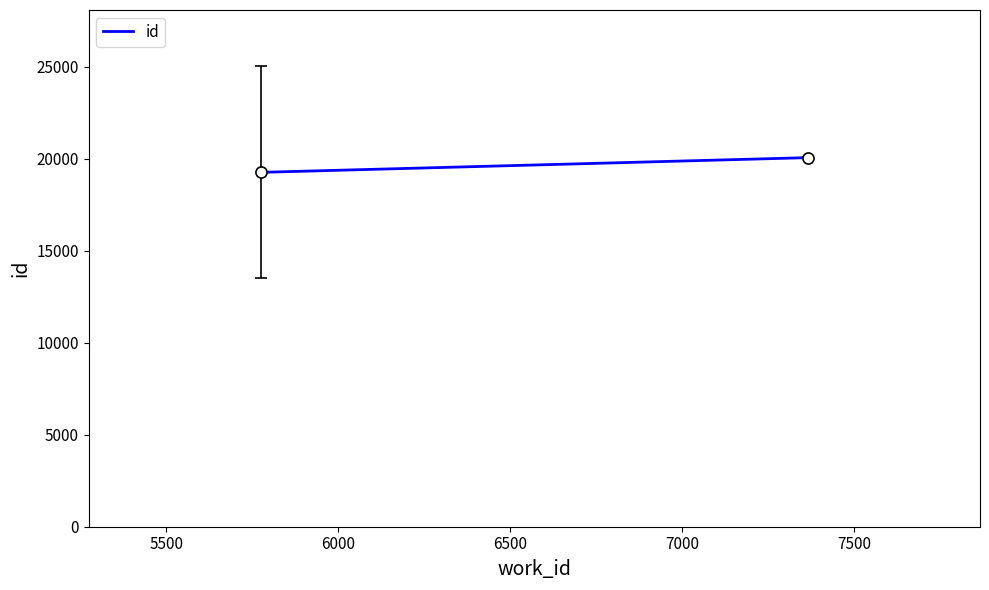

Reading right to left, extract all data points from this chart.

20049.7	19250.5